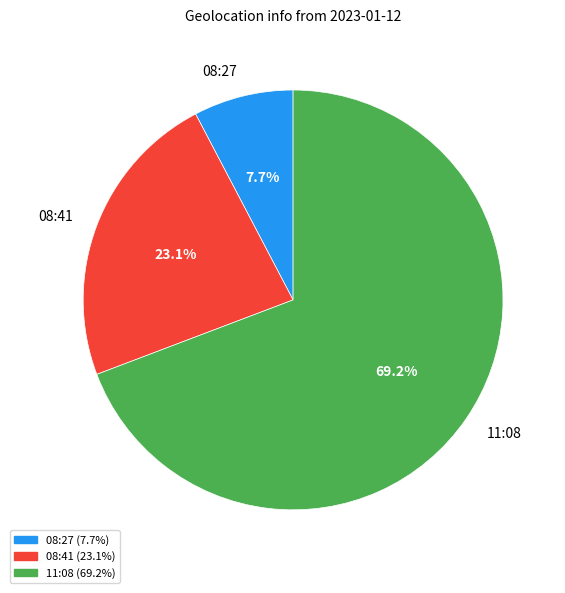

How many slices are in this pie chart?

3